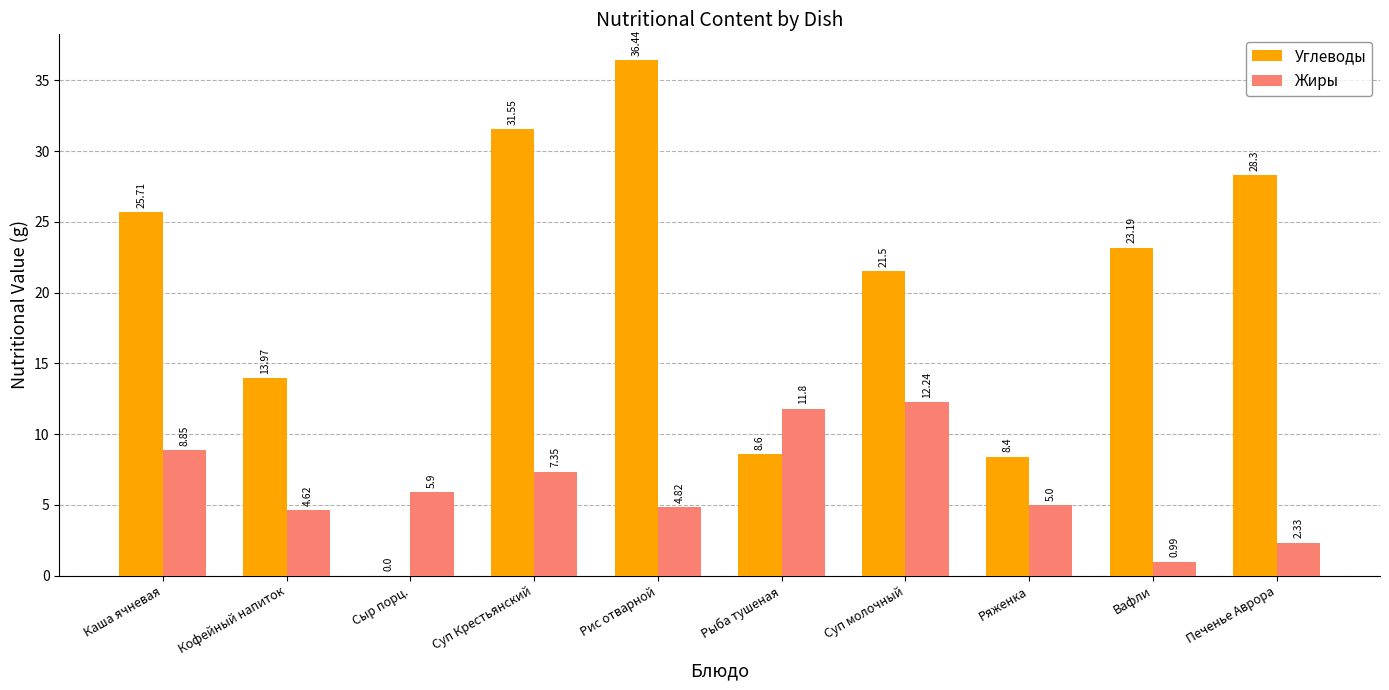

What is the sum of the Углеводы values at Сыр порц. and Рис отварной?

36.4